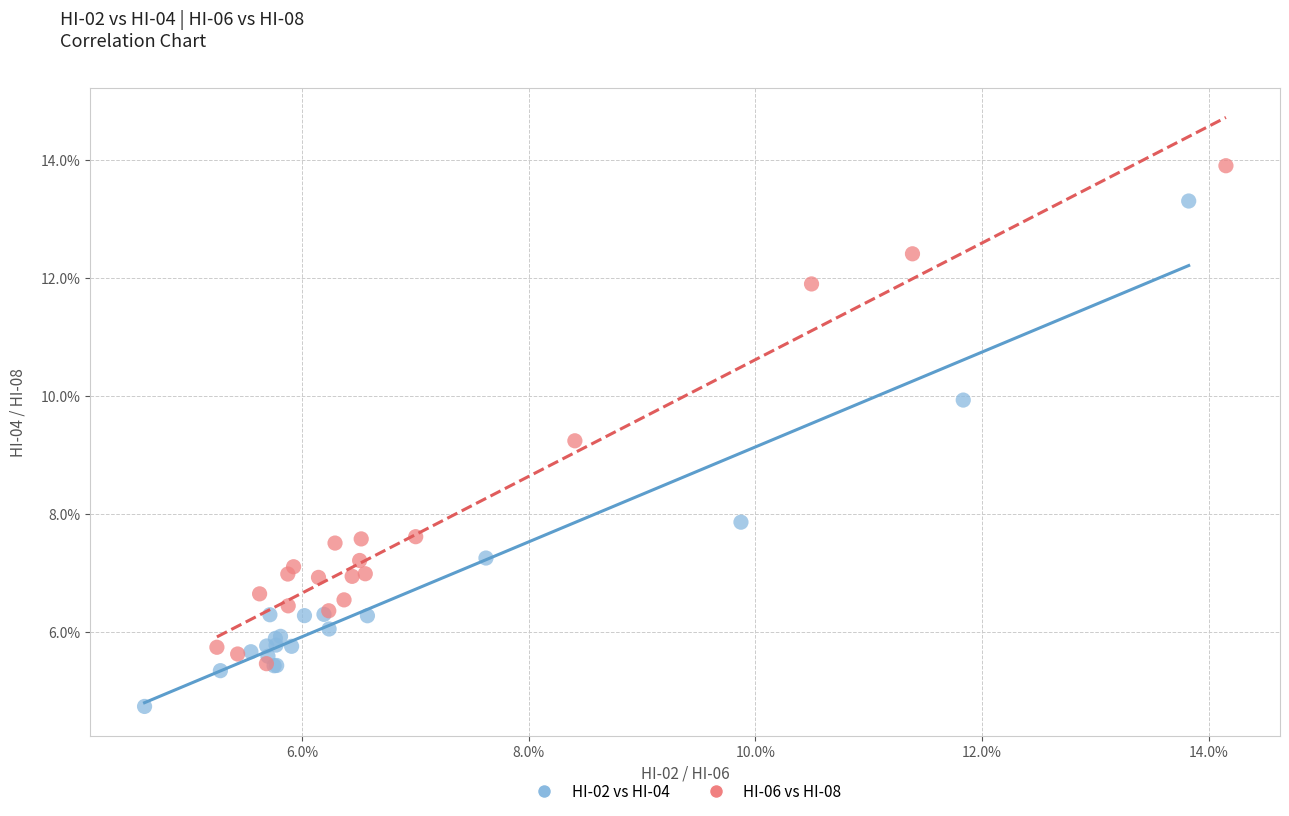

Which series contains the lowest Y value?

HI-02 vs HI-04